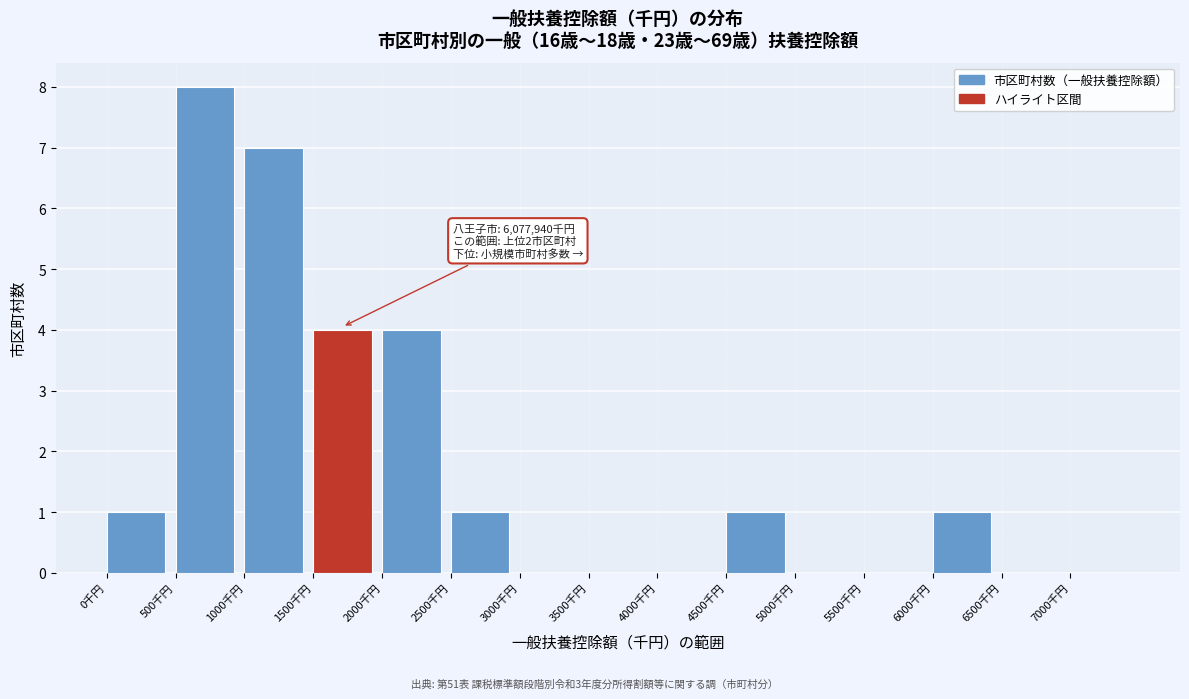

Reading left to right, transcribe all the data shown in this chart.

0千円=1	500千円=8	1000千円=7	1500千円=4	2000千円=4	2500千円=1	3000千円=0	3500千円=0	4000千円=0	4500千円=1	5000千円=0	5500千円=0	6000千円=1	6500千円=0	7000千円=0